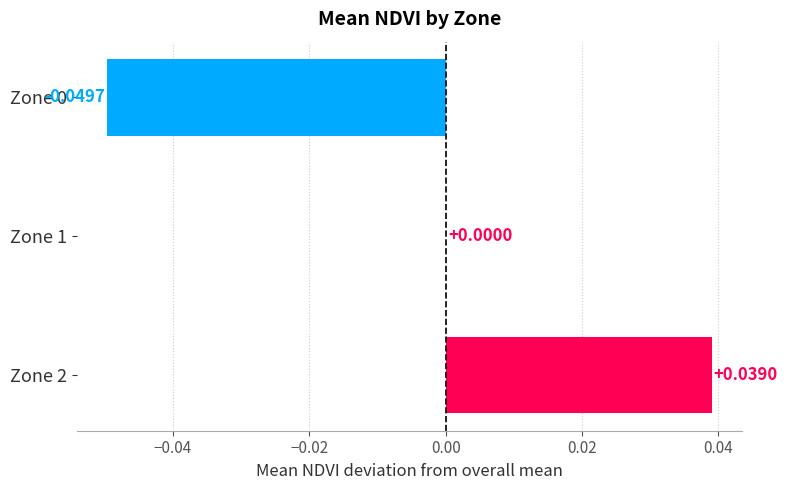

What is the change in value from Zone 0 to Zone 2?

+0.1